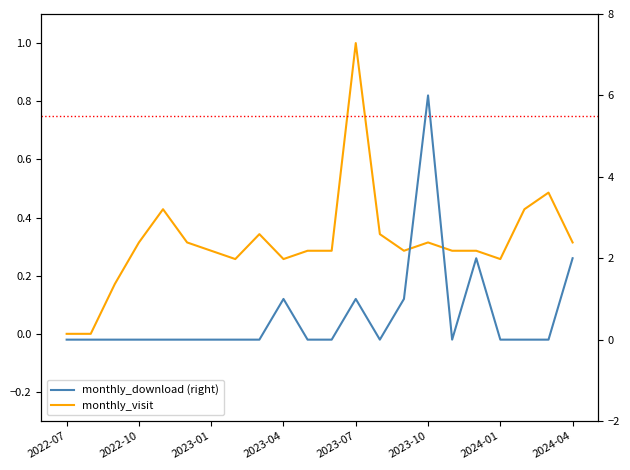

Which category has the highest value across all series?

2023-10